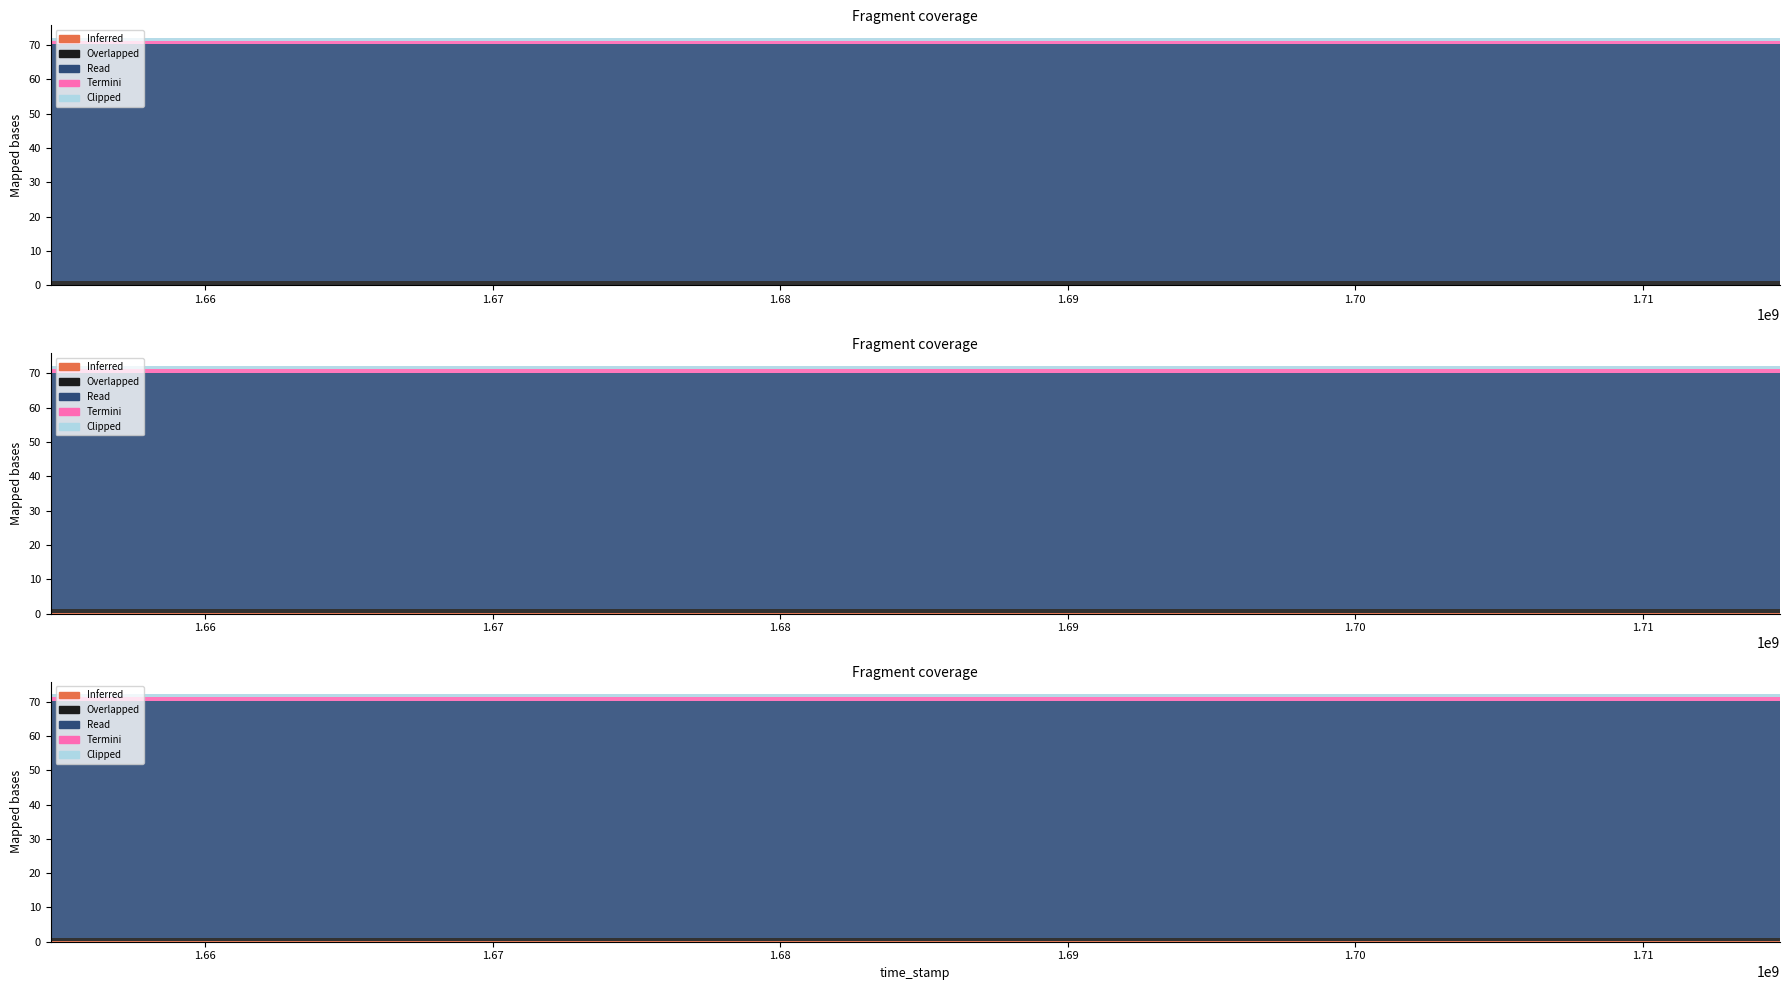

What is the spread (max minus min) of values at 1699191891?

68.8